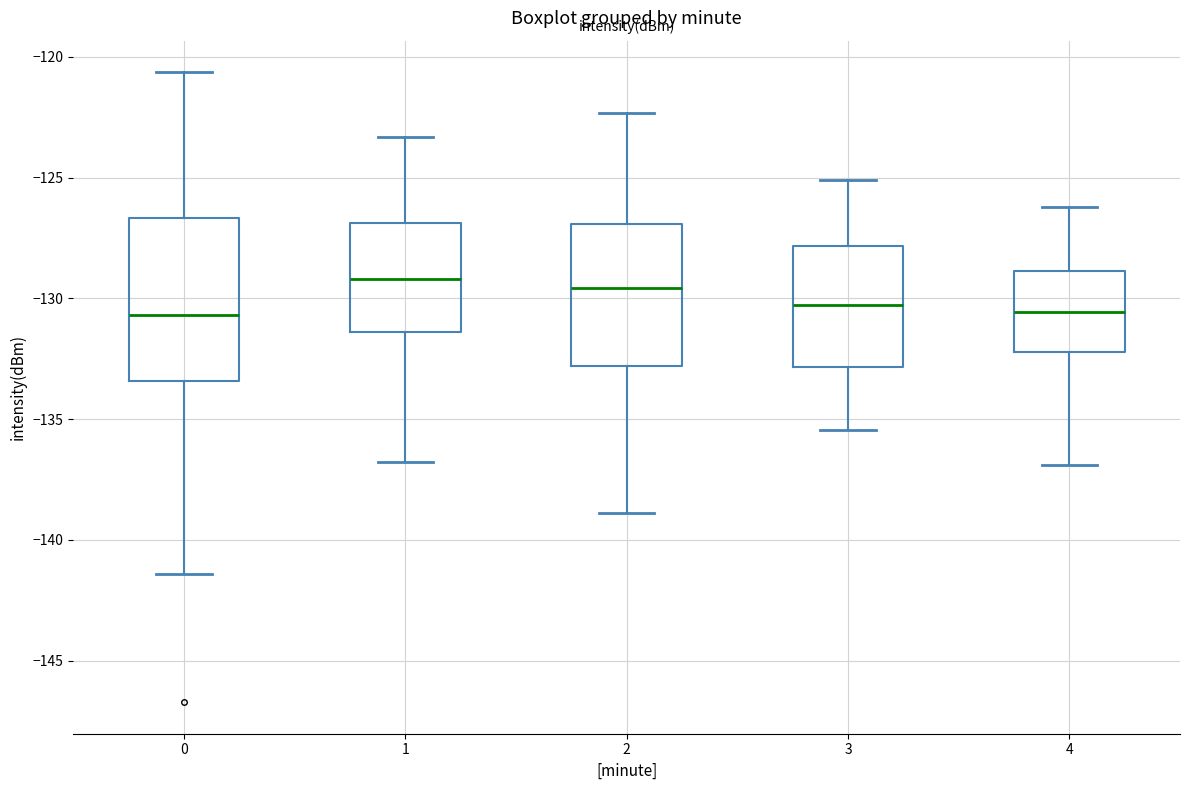

Where does the upper whisker of the box at x = 4 end on the y-axis? The values are not printed on the chart, so give them approximately, as read against the axis.

-126.0